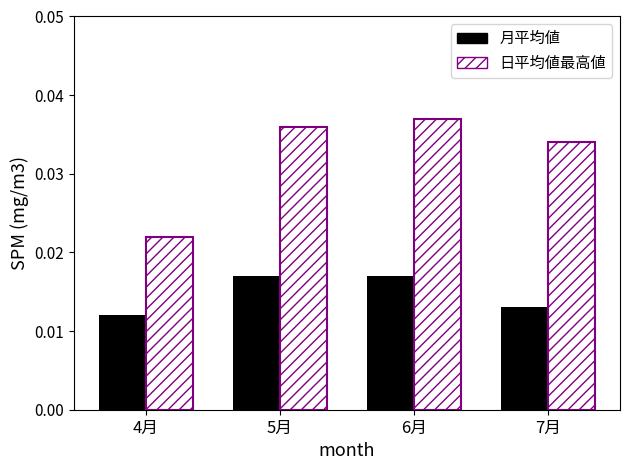

The value at 5月 is 0.0. True or false?

True